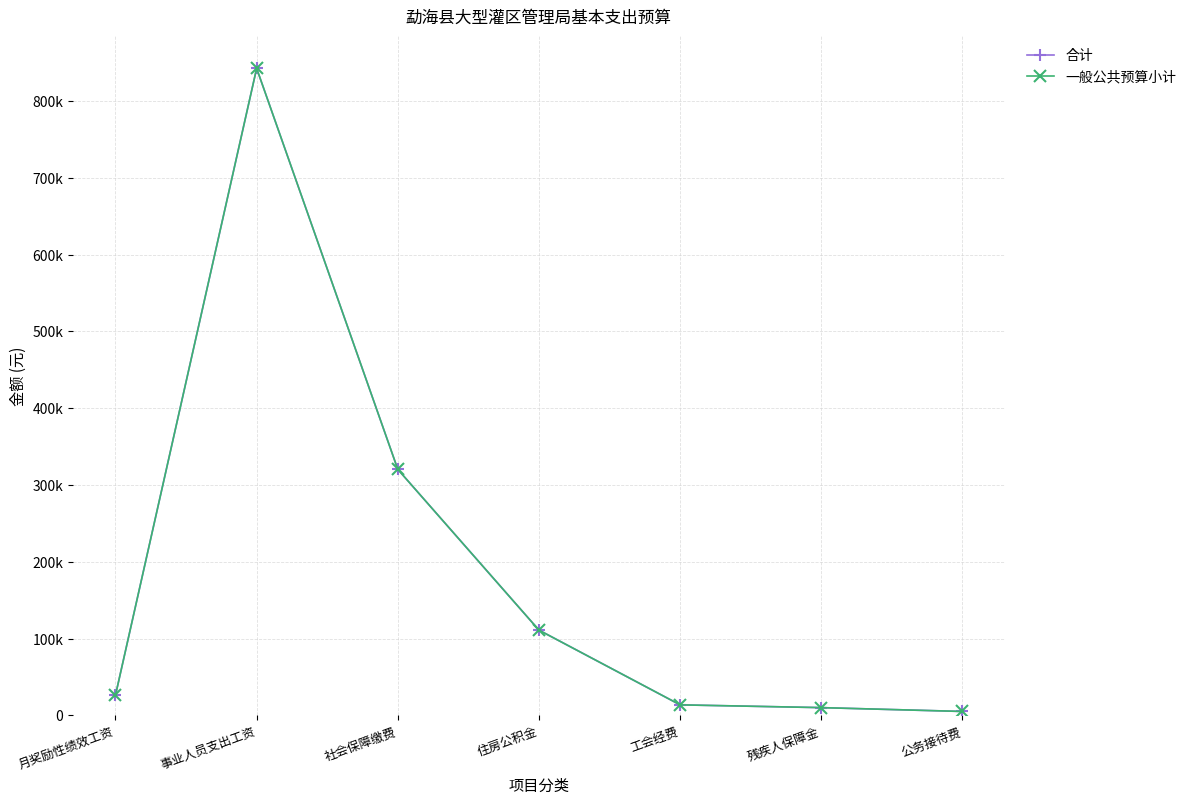

True or false: 合计 and 一般公共预算小计 cross at least once.

False